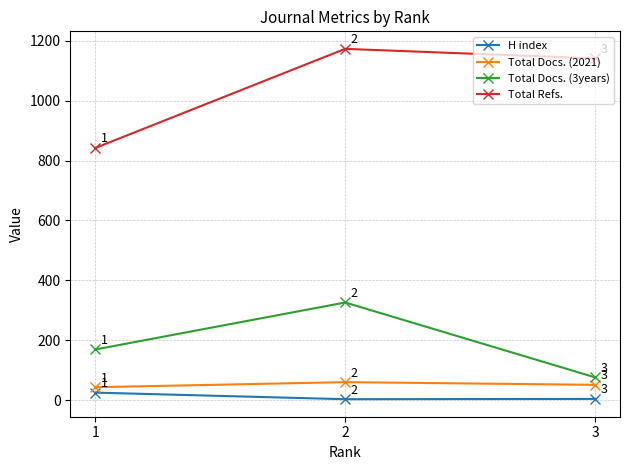

Is this an area chart (filled region under the line)?

No